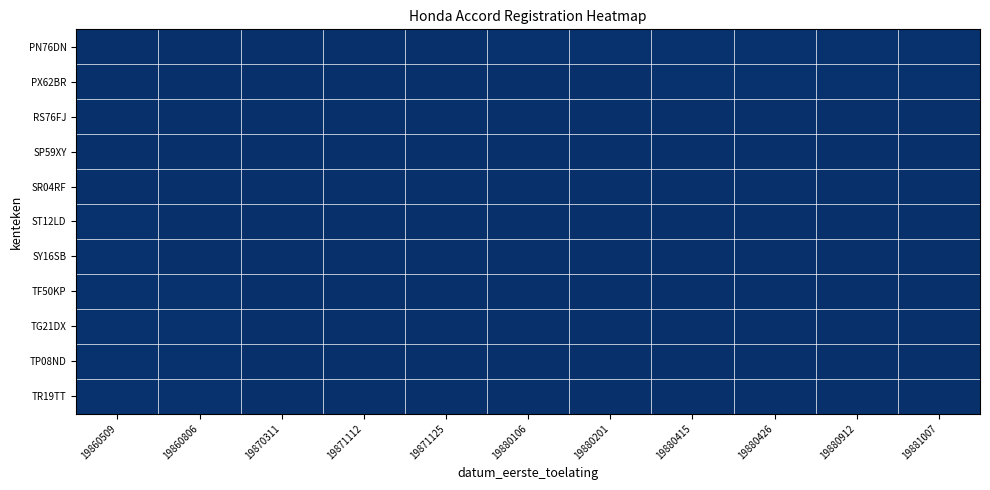

Reading left to right, list all the values displayed in this chart.

PN76DN: 19860509=1.0	19860806=1.0	19870311=1.0	19871112=1.0	19871125=1.0	19880106=1.0	19880201=1.0	19880415=1.0	19880426=1.0	19880912=1.0	19881007=1.0
PX62BR: 19860509=1.0	19860806=1.0	19870311=1.0	19871112=1.0	19871125=1.0	19880106=1.0	19880201=1.0	19880415=1.0	19880426=1.0	19880912=1.0	19881007=1.0
RS76FJ: 19860509=1.0	19860806=1.0	19870311=1.0	19871112=1.0	19871125=1.0	19880106=1.0	19880201=1.0	19880415=1.0	19880426=1.0	19880912=1.0	19881007=1.0
SP59XY: 19860509=1.0	19860806=1.0	19870311=1.0	19871112=1.0	19871125=1.0	19880106=1.0	19880201=1.0	19880415=1.0	19880426=1.0	19880912=1.0	19881007=1.0
SR04RF: 19860509=1.0	19860806=1.0	19870311=1.0	19871112=1.0	19871125=1.0	19880106=1.0	19880201=1.0	19880415=1.0	19880426=1.0	19880912=1.0	19881007=1.0
ST12LD: 19860509=1.0	19860806=1.0	19870311=1.0	19871112=1.0	19871125=1.0	19880106=1.0	19880201=1.0	19880415=1.0	19880426=1.0	19880912=1.0	19881007=1.0
SY16SB: 19860509=1.0	19860806=1.0	19870311=1.0	19871112=1.0	19871125=1.0	19880106=1.0	19880201=1.0	19880415=1.0	19880426=1.0	19880912=1.0	19881007=1.0
TF50KP: 19860509=1.0	19860806=1.0	19870311=1.0	19871112=1.0	19871125=1.0	19880106=1.0	19880201=1.0	19880415=1.0	19880426=1.0	19880912=1.0	19881007=1.0
TG21DX: 19860509=1.0	19860806=1.0	19870311=1.0	19871112=1.0	19871125=1.0	19880106=1.0	19880201=1.0	19880415=1.0	19880426=1.0	19880912=1.0	19881007=1.0
TP08ND: 19860509=1.0	19860806=1.0	19870311=1.0	19871112=1.0	19871125=1.0	19880106=1.0	19880201=1.0	19880415=1.0	19880426=1.0	19880912=1.0	19881007=1.0
TR19TT: 19860509=1.0	19860806=1.0	19870311=1.0	19871112=1.0	19871125=1.0	19880106=1.0	19880201=1.0	19880415=1.0	19880426=1.0	19880912=1.0	19881007=1.0